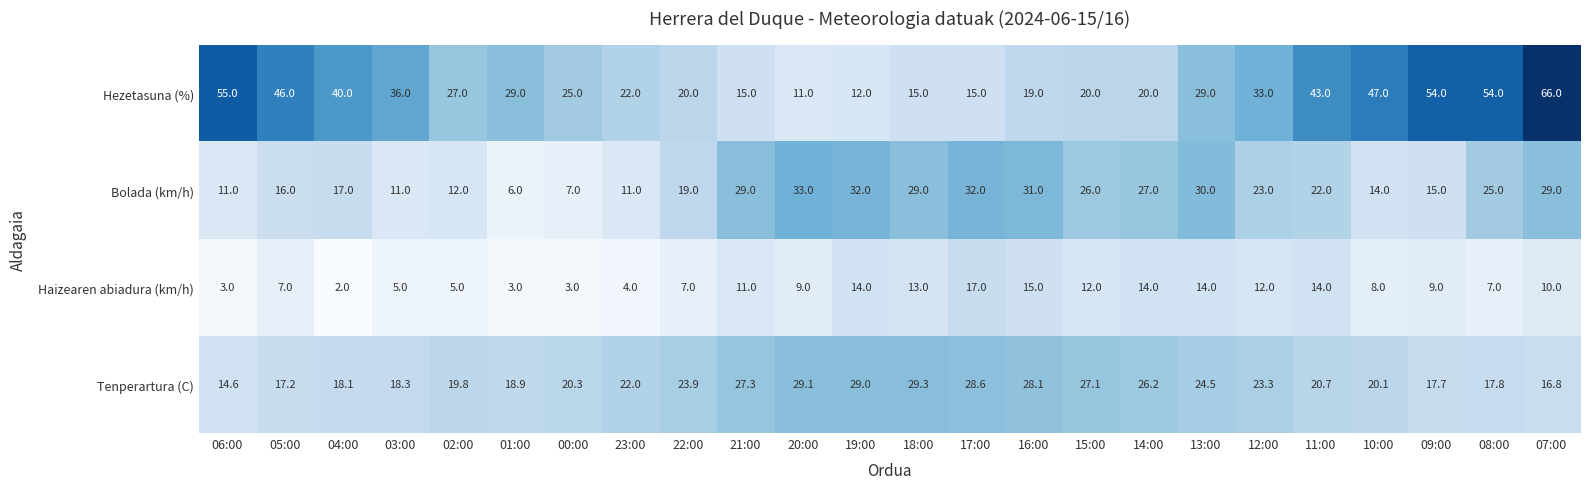

What is the difference between the second highest and minimum values in the Bolada (km/h) series?

26.0